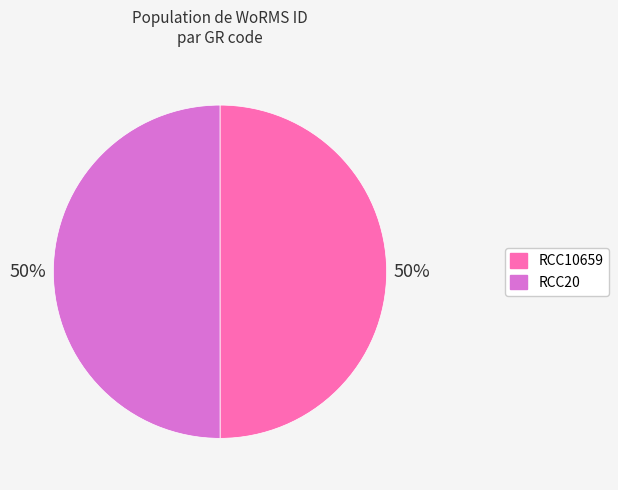

The RCC10659 slice represents 65% of the pie. True or false?

False